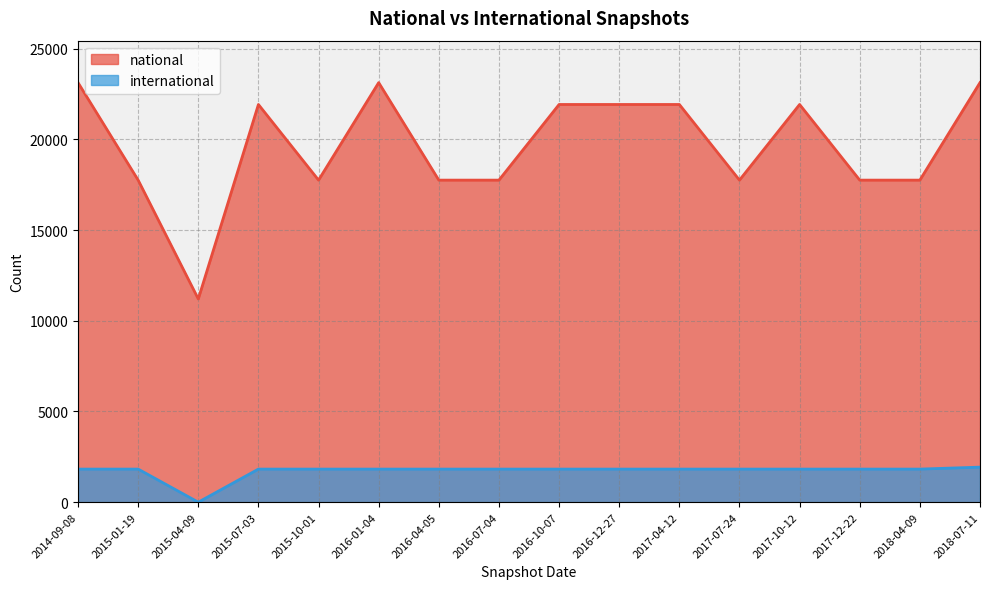

How many national values are between 17749 and 21918?

12